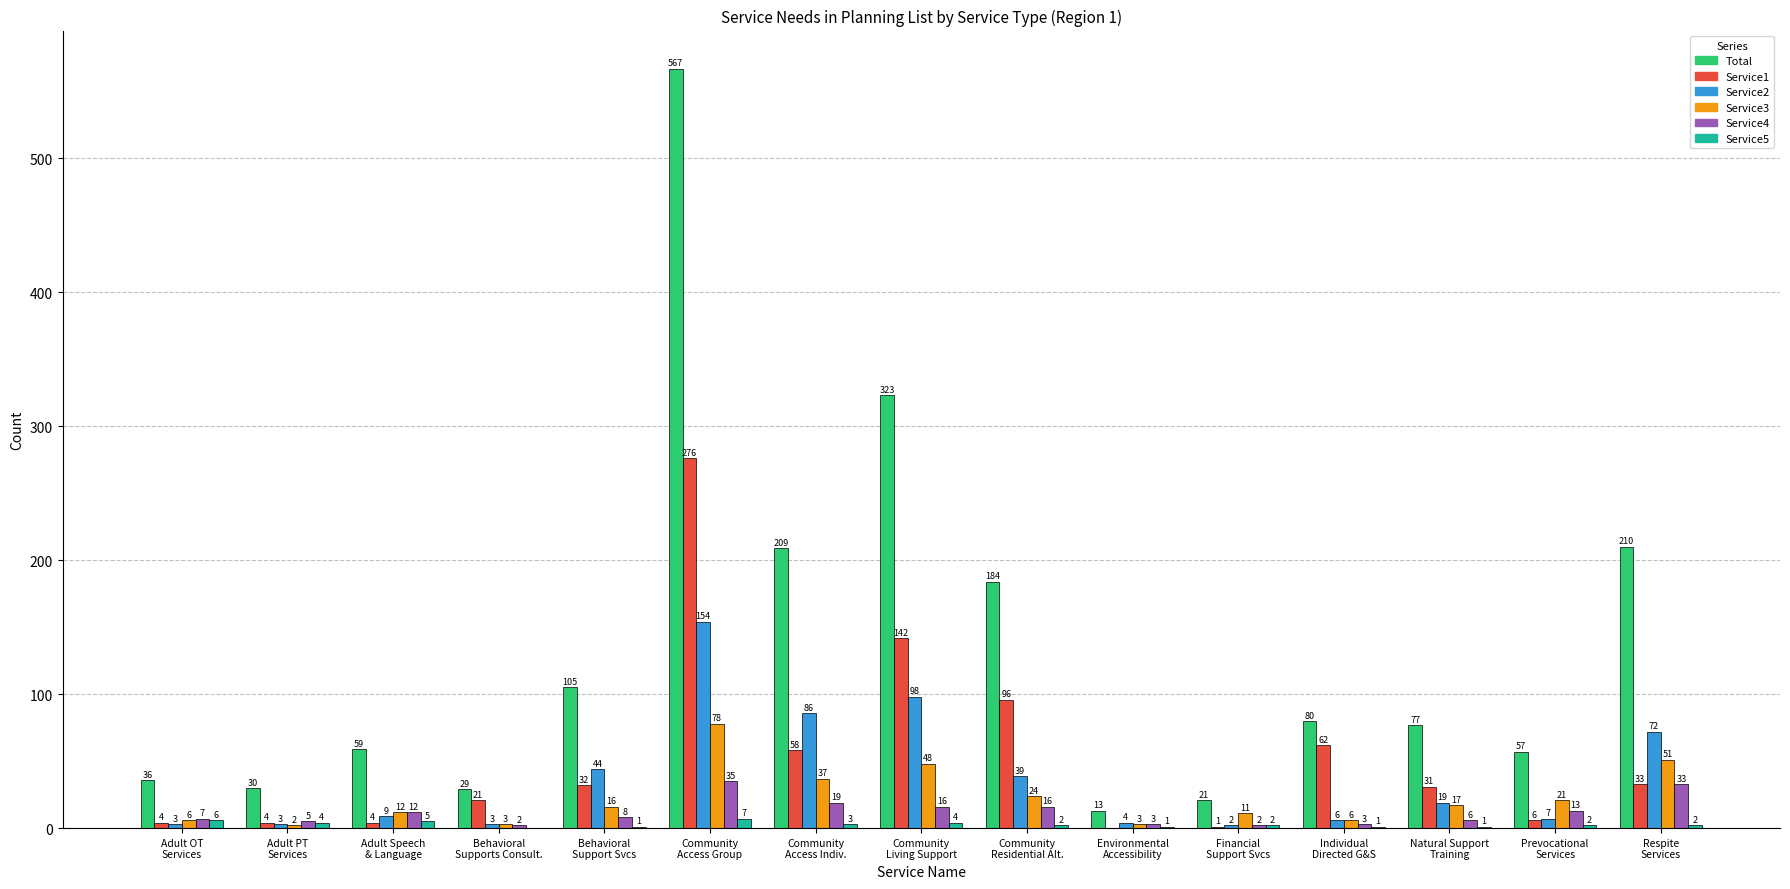

Which series has the largest total across all categories?

Total